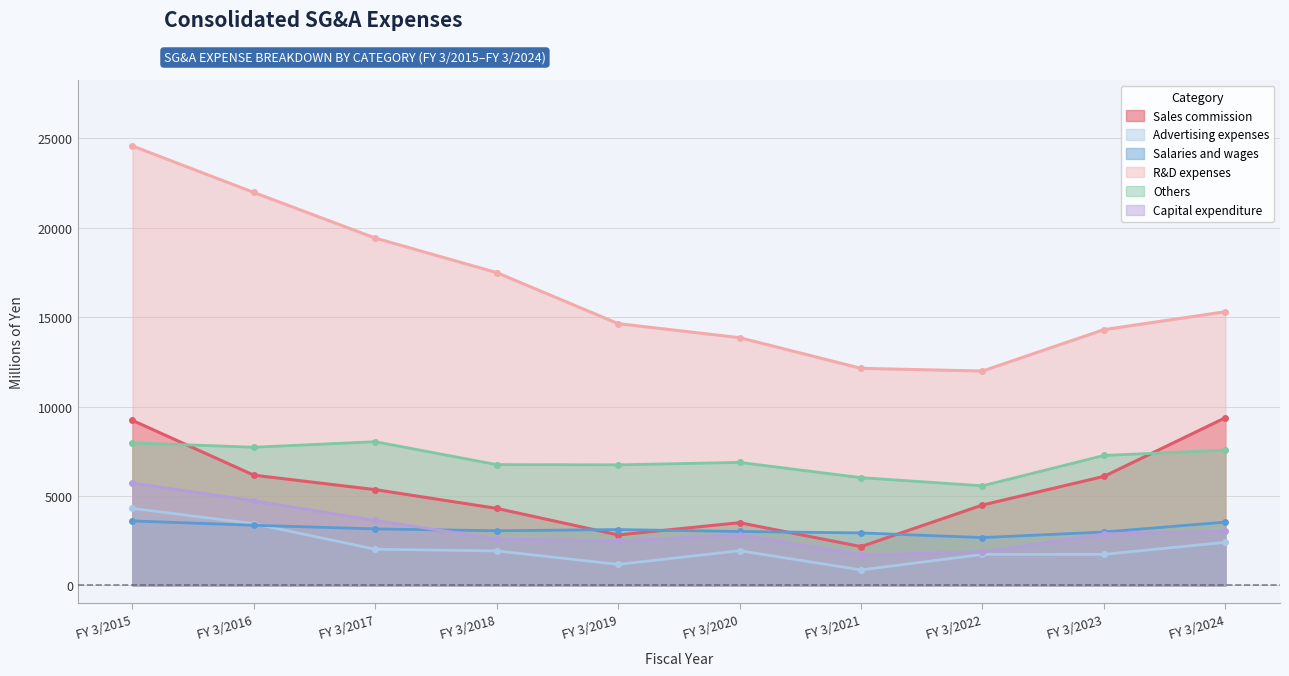

How many data points in Capital expenditure are less than 2881?

5